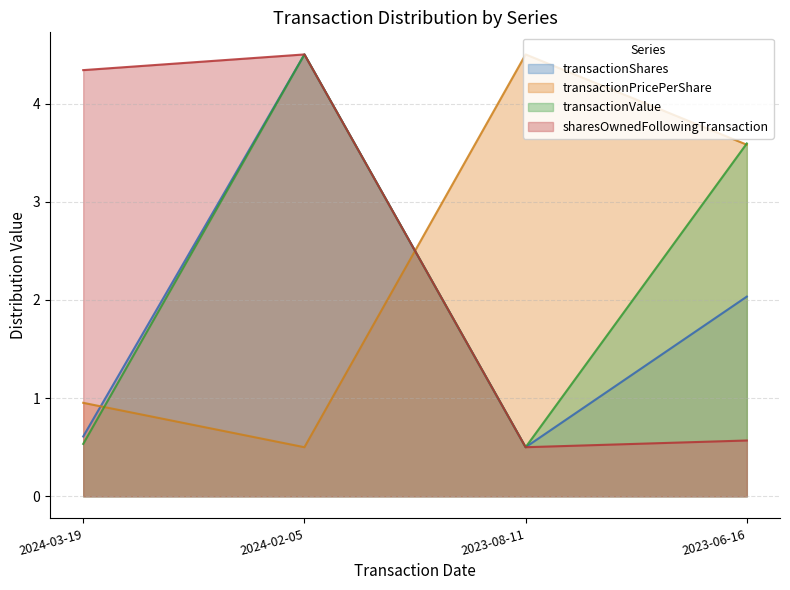

Does the chart have visible grid lines?

Yes